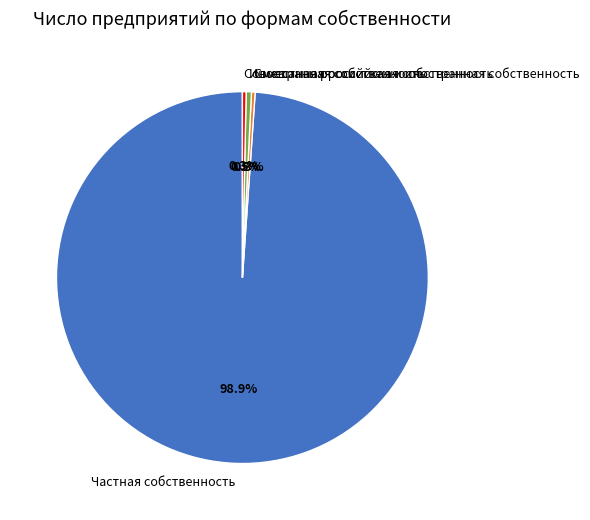

What percentage do Частная собственность and Иностранная собственность together represent?

99.4%